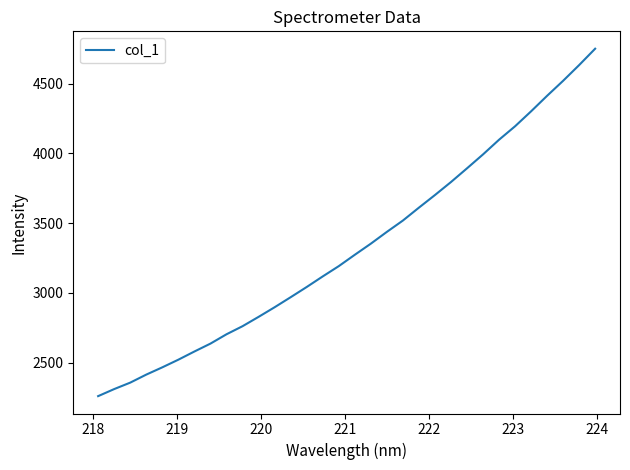

What is the maximum value shown in the chart?

4751.1